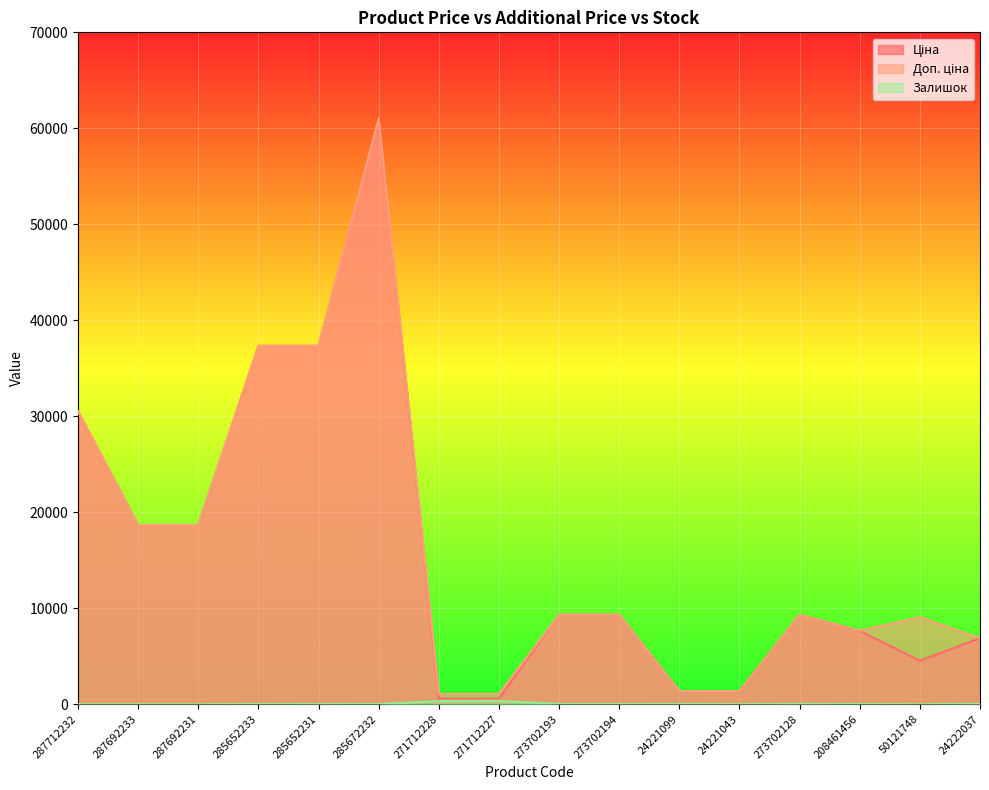

What is the difference between the second highest and second lowest values in the Доп. ціна series?

36268.5